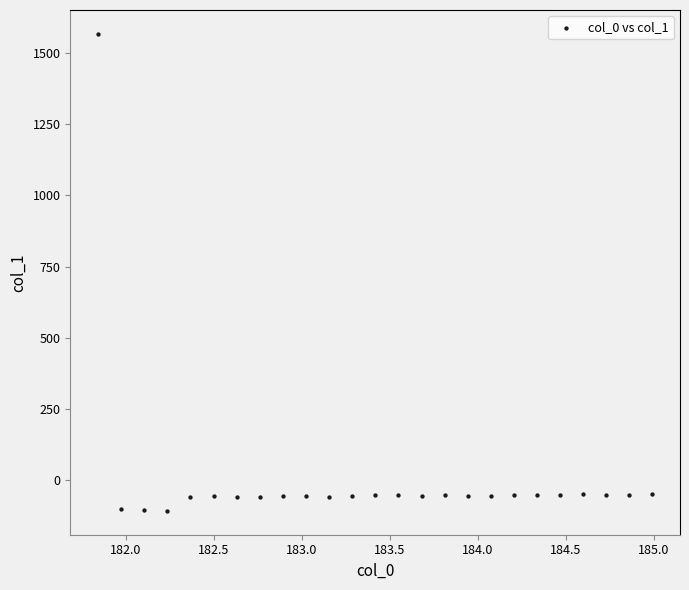

What is the range of Y values (max minus min)?

1674.9